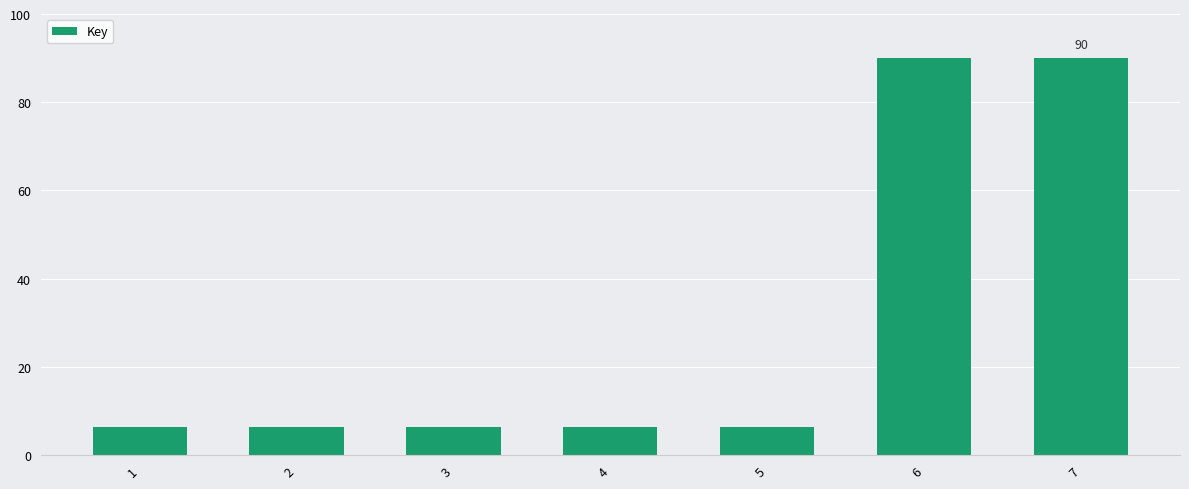

Does the chart contain any negative values?

No